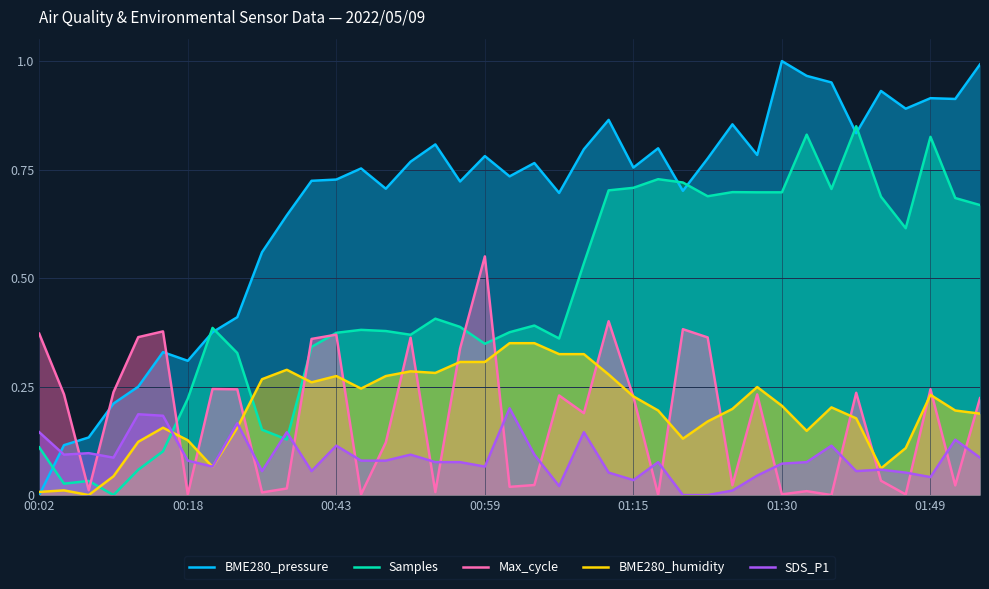

The BME280_humidity series shows 0.2 at 29. True or false?

True